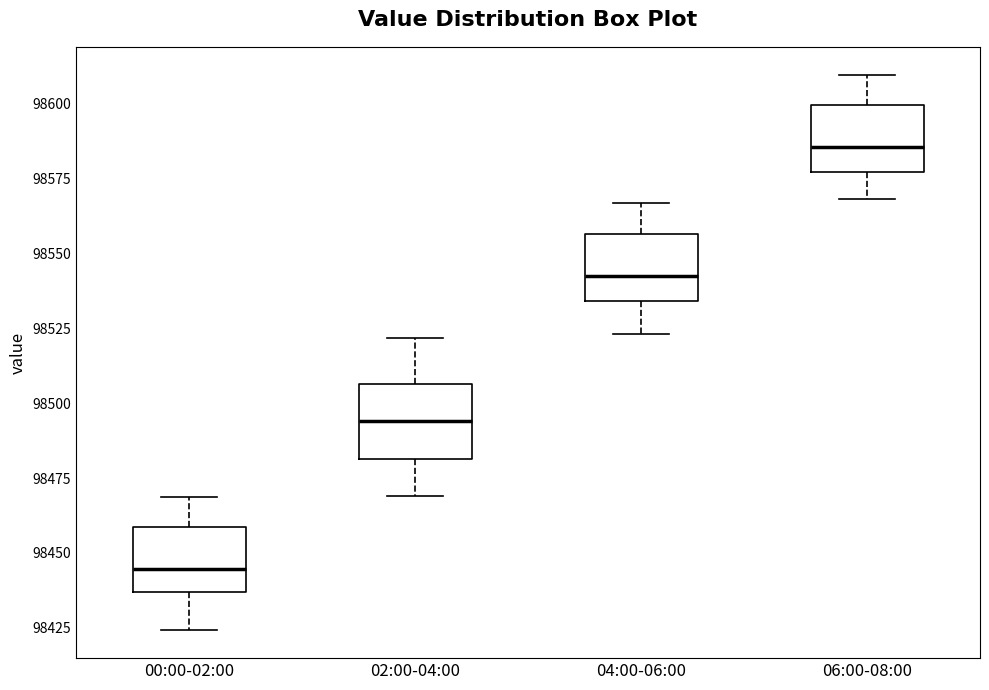

Which box has the lowest median line?

00:00-02:00